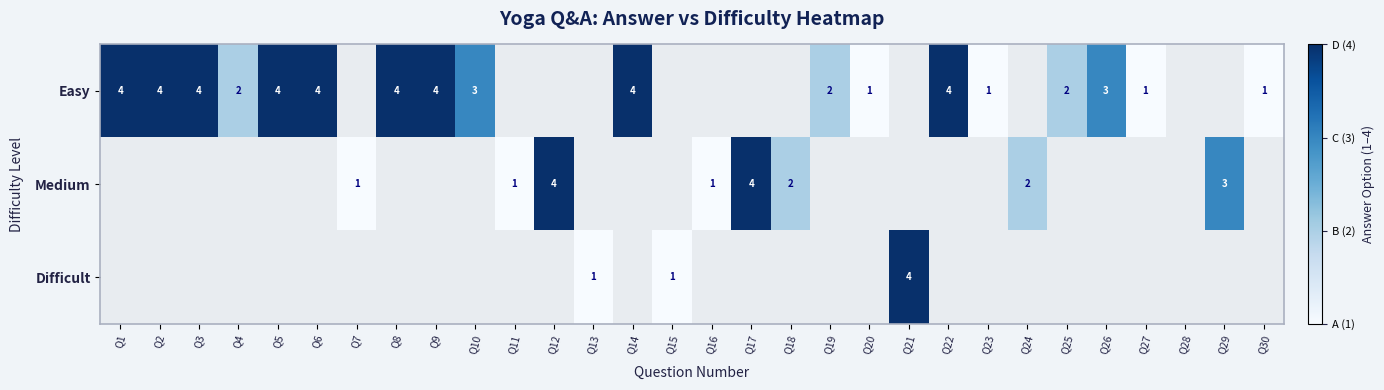

Is it true that Difficult equals 2 at Q21?

False